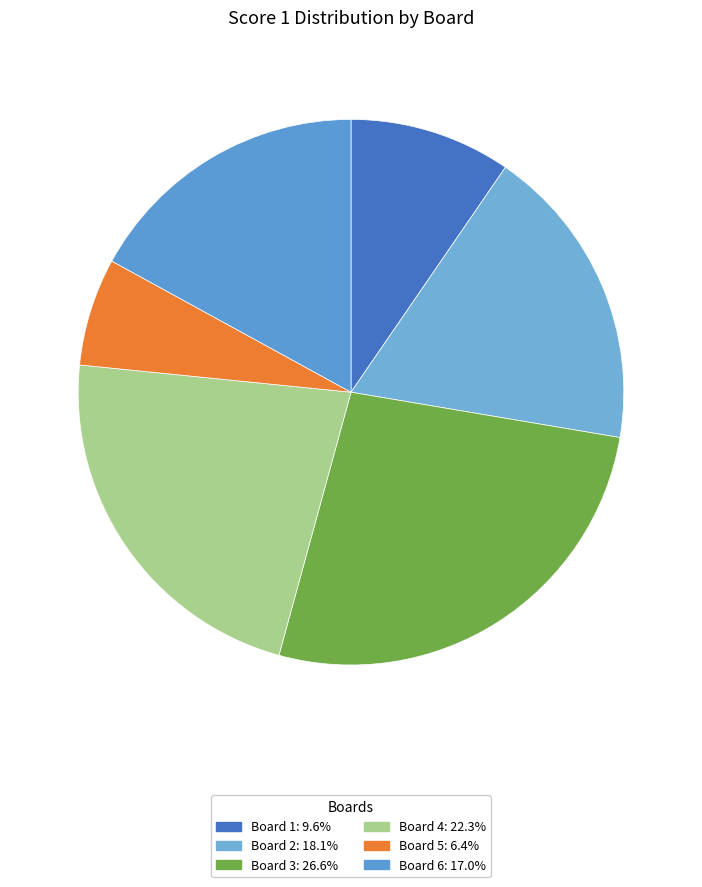

How many slices are in this pie chart?

6